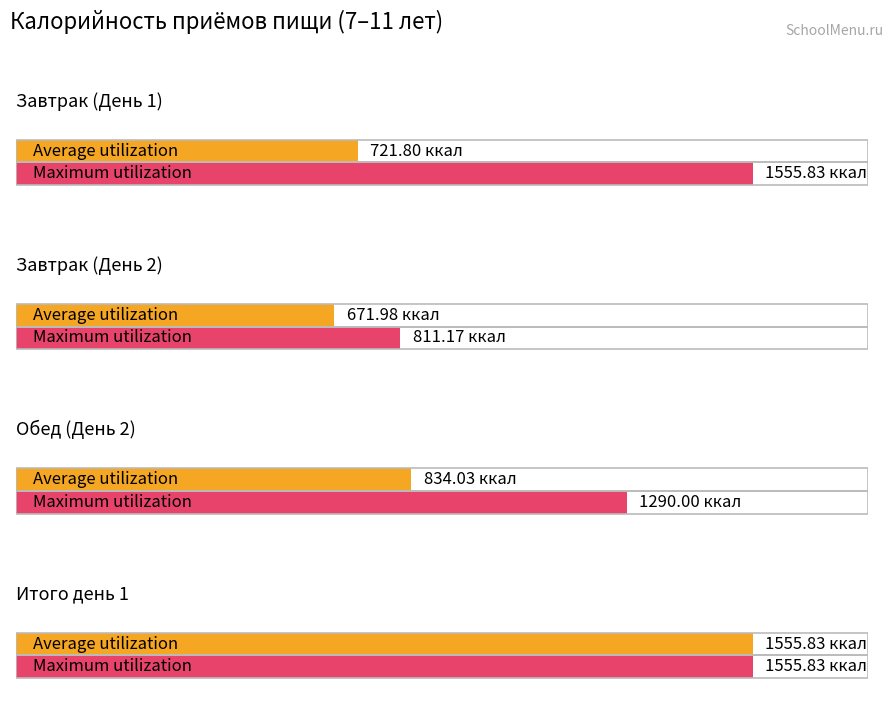

What are all the series names shown in the legend?

Average utilization, Maximum utilization